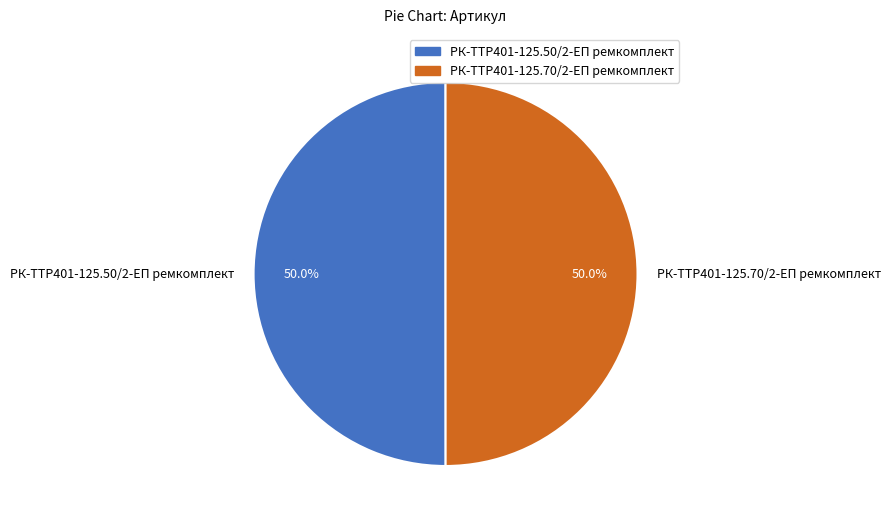

Count the number of slices in the pie.

2